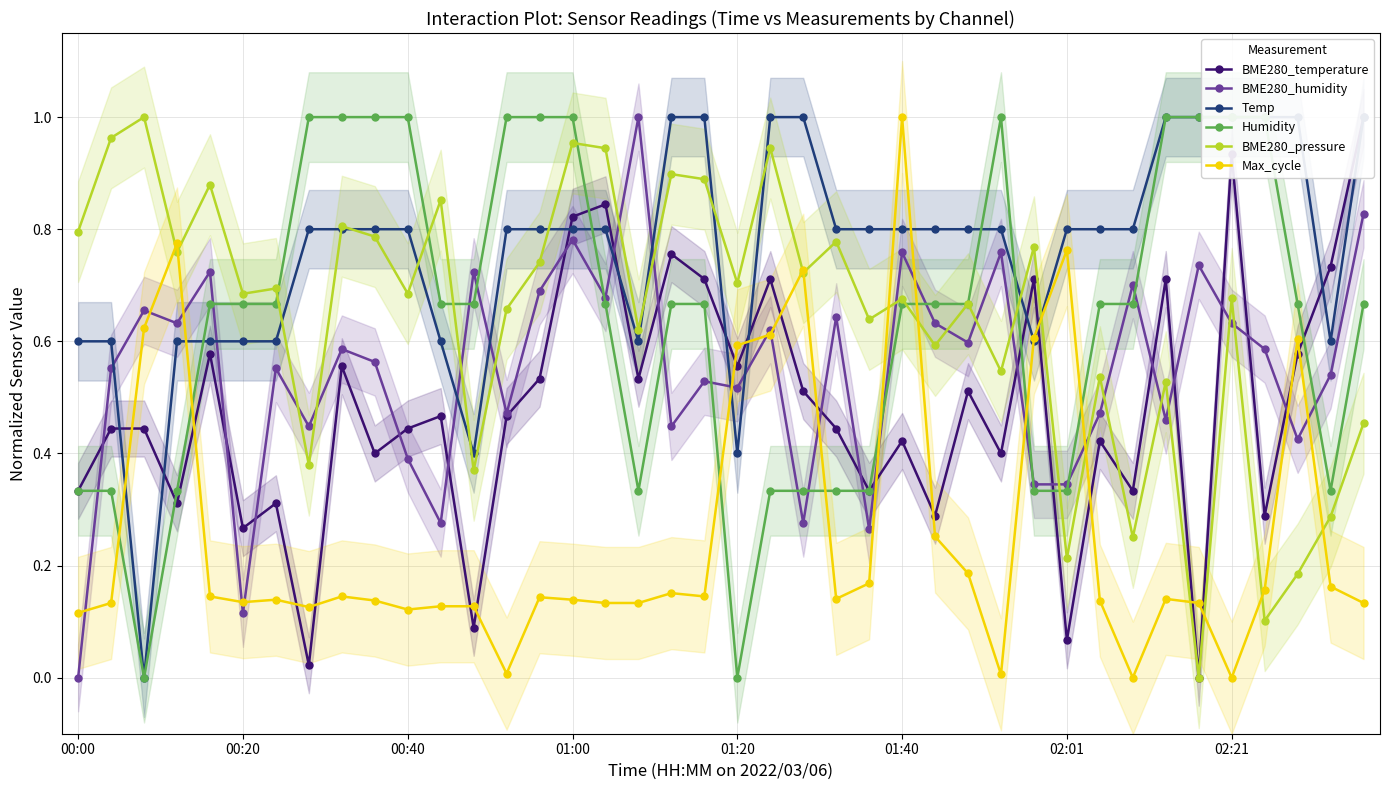

At which label does BME280_humidity reach its minimum?

00:00